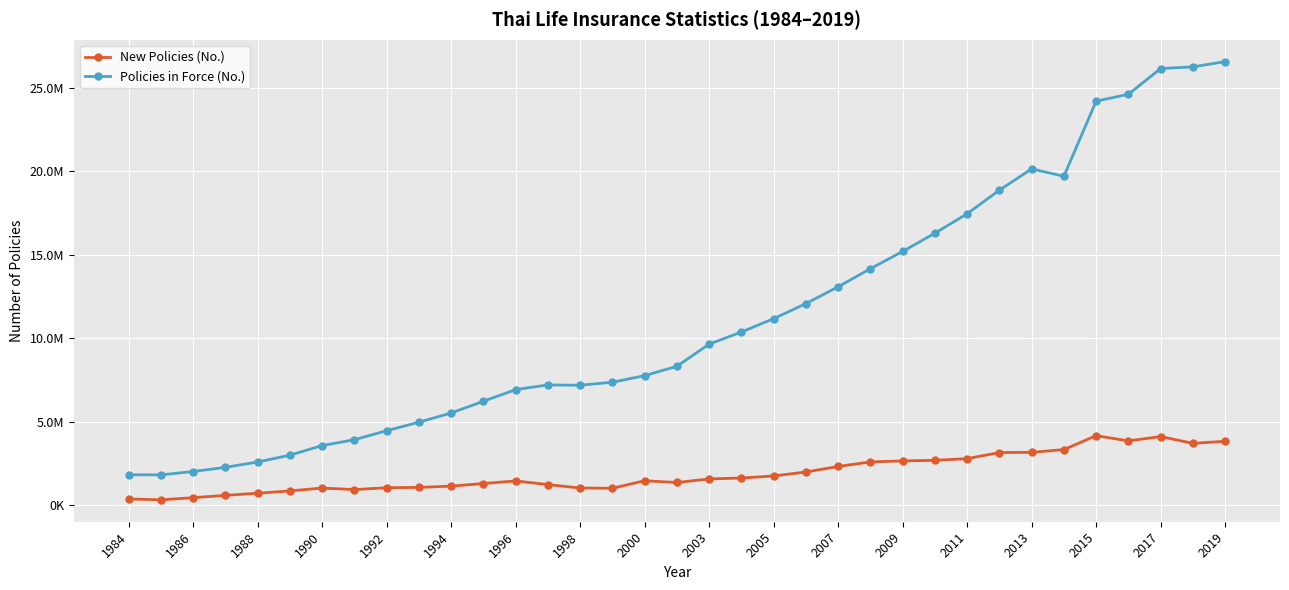

Which series has the largest total across all categories?

Policies in Force (No.)